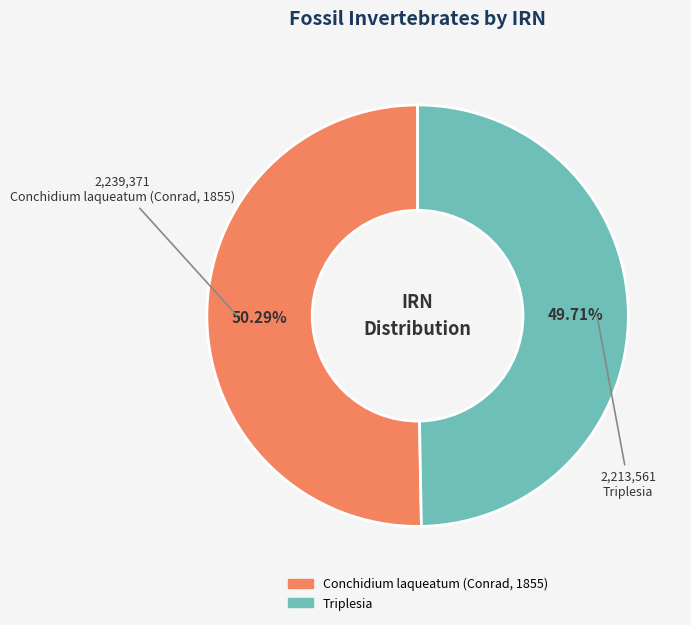

True or false: Triplesia accounts for 50% of the total.

True